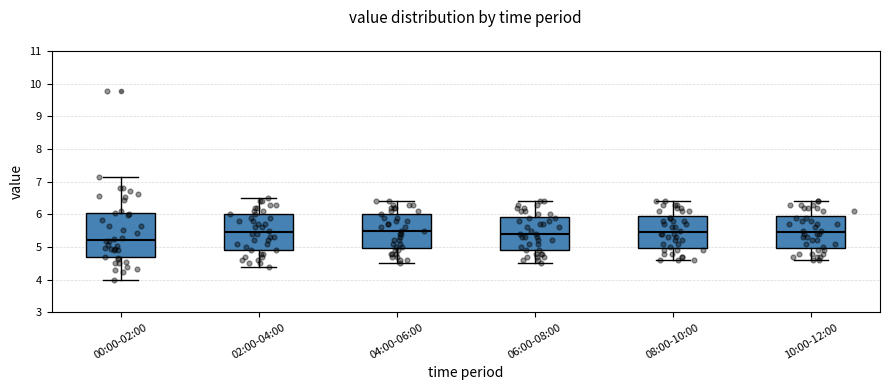

Reading left to right, read every box against the y-axis: the position of its median line, the range the box covers, and the ends of its whiskers. The values are not printed on the chart, so give them approximately, as read against the axis.

00:00-02:00: median 5.2, box 4.7 to 6.0, whiskers 4.0 to 7.1
02:00-04:00: median 5.5, box 4.9 to 6.0, whiskers 4.4 to 6.5
04:00-06:00: median 5.5, box 5.0 to 6.0, whiskers 4.5 to 6.4
06:00-08:00: median 5.4, box 4.9 to 5.9, whiskers 4.5 to 6.4
08:00-10:00: median 5.5, box 5.0 to 6.0, whiskers 4.6 to 6.4
10:00-12:00: median 5.5, box 5.0 to 6.0, whiskers 4.6 to 6.4